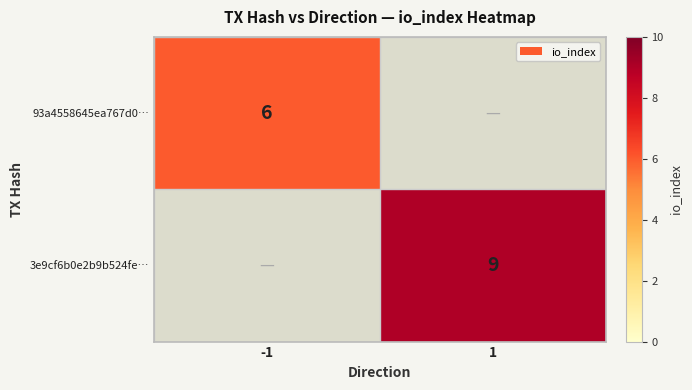

True or false: 93a4558645ea767d0… has a value of 9 at -1.

False